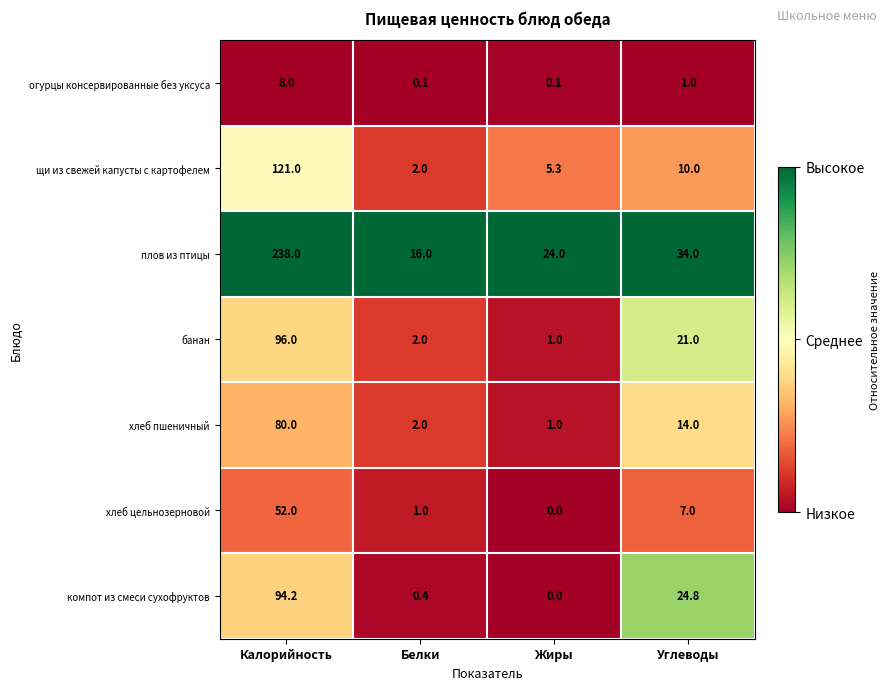

Reading left to right, transcribe all the data shown in this chart.

огурцы консервированные без уксуса: Калорийность=8.0	Белки=0.1	Жиры=0.1	Углеводы=1.0
щи из свежей капусты с картофелем: Калорийность=121.0	Белки=2.0	Жиры=5.3	Углеводы=10.0
плов из птицы: Калорийность=238.0	Белки=16.0	Жиры=24.0	Углеводы=34.0
банан: Калорийность=96.0	Белки=2.0	Жиры=1.0	Углеводы=21.0
хлеб пшеничный: Калорийность=80.0	Белки=2.0	Жиры=1.0	Углеводы=14.0
хлеб цельнозерновой: Калорийность=52.0	Белки=1.0	Жиры=0.0	Углеводы=7.0
компот из смеси сухофруктов: Калорийность=94.2	Белки=0.4	Жиры=0.0	Углеводы=24.8